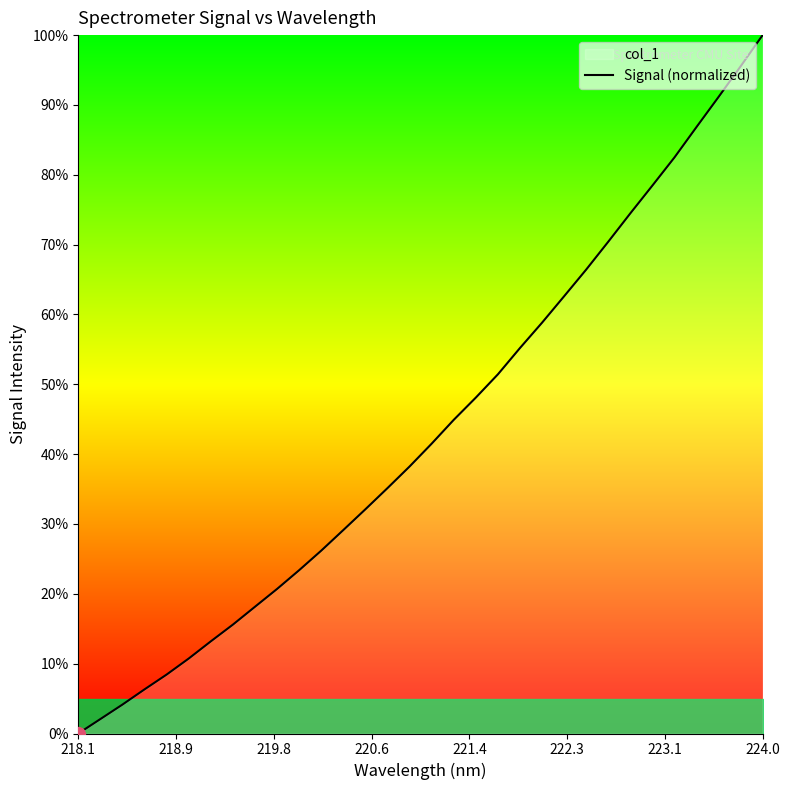

Which label corresponds to the largest value in the chart?

224.0